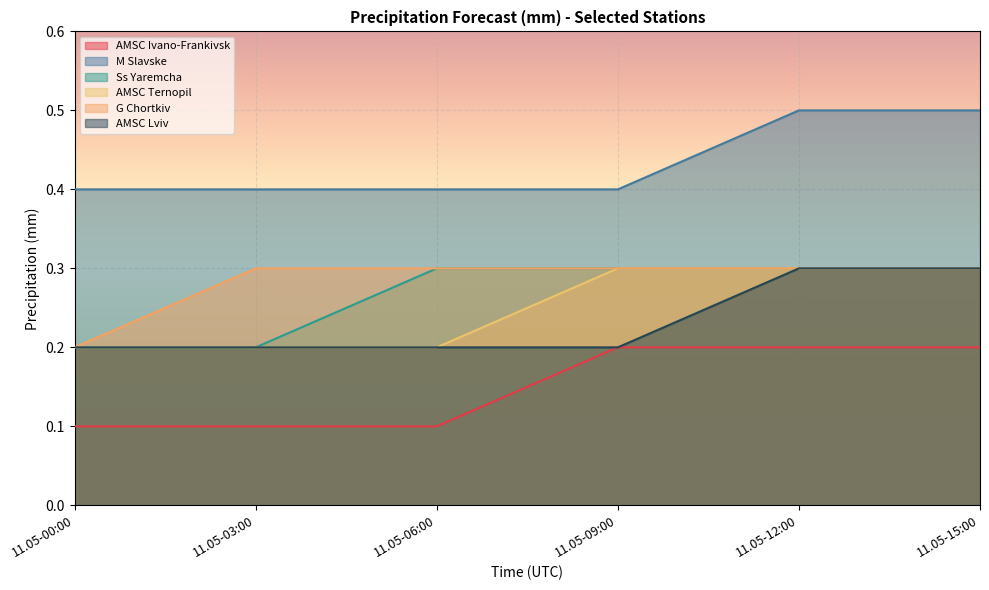

What is the label of the 2nd point from the left?

11.05-03:00